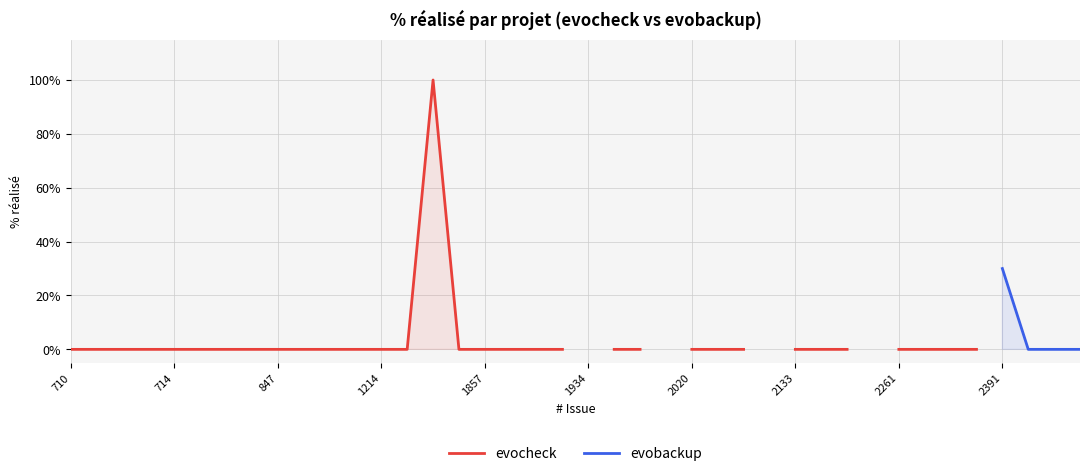

True or false: evocheck has more than 0 interior local peaks.

True